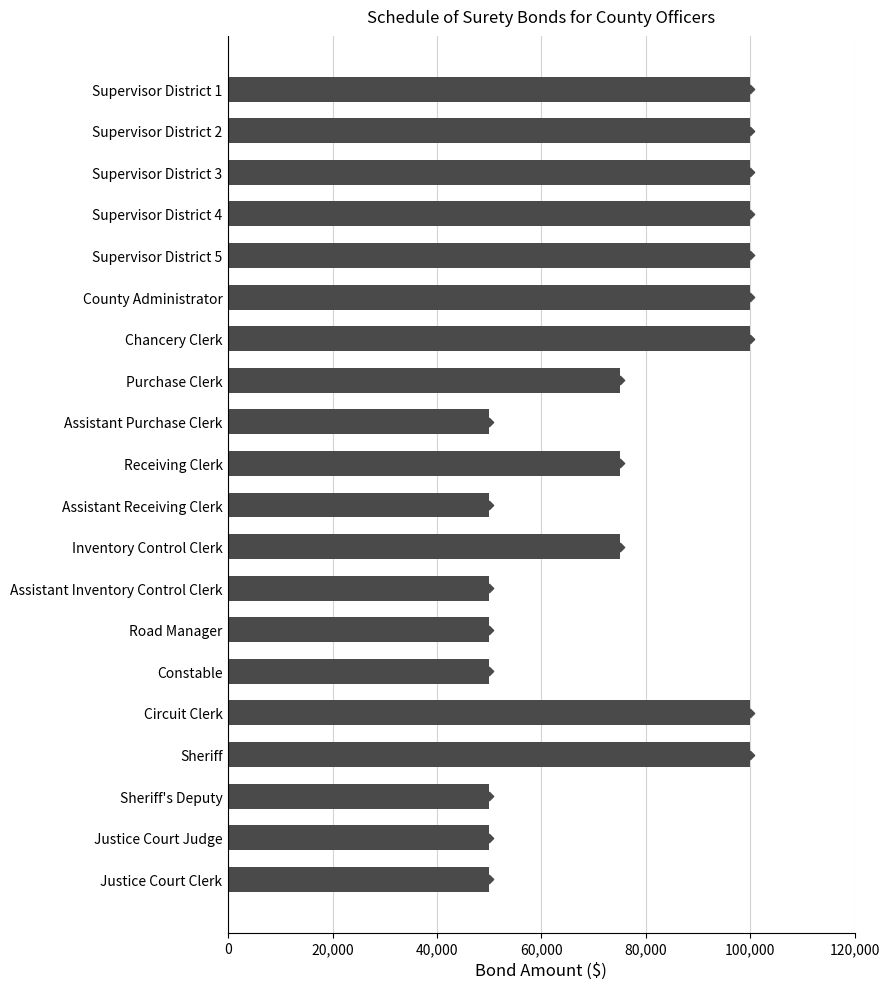

Between Road Manager and Assistant Inventory Control Clerk, which is larger?

Road Manager